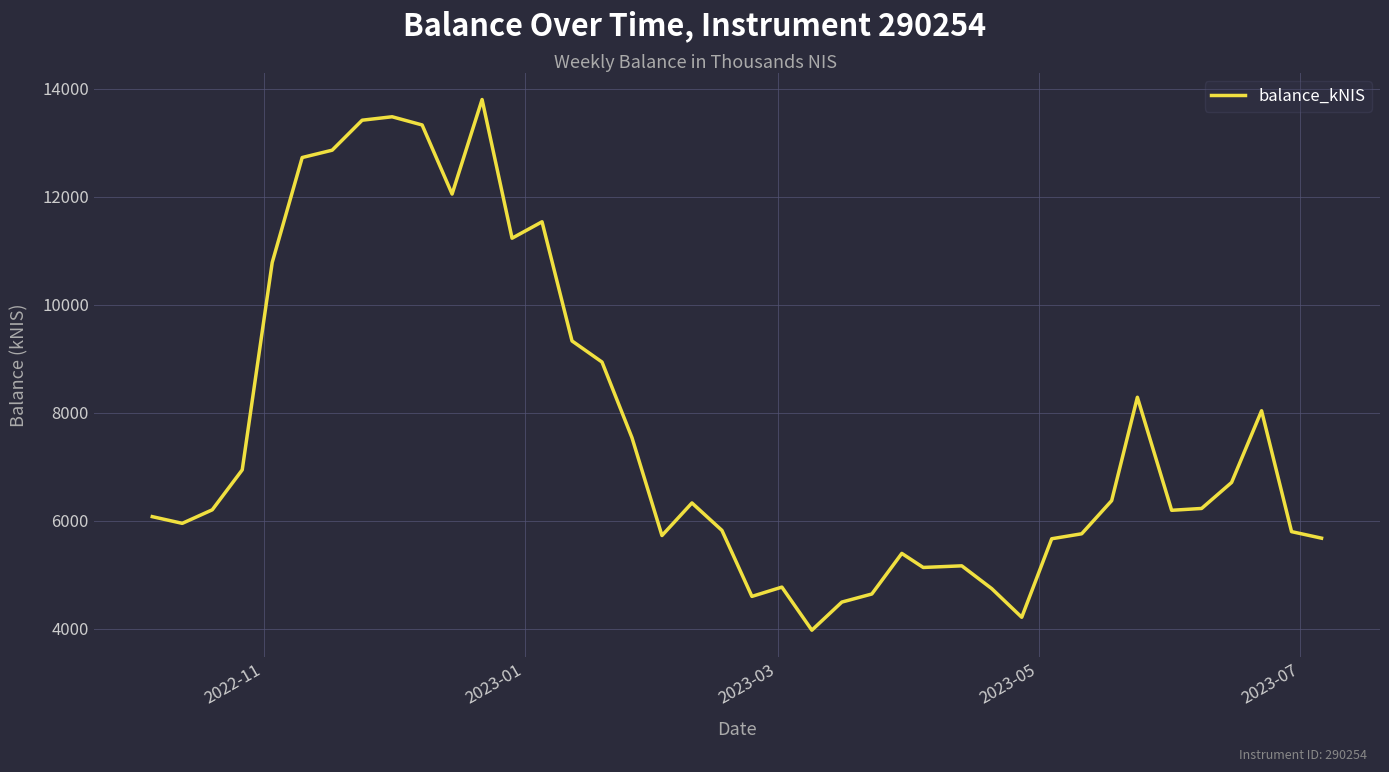

What is the difference between the maximum and minimum values?

9823.9